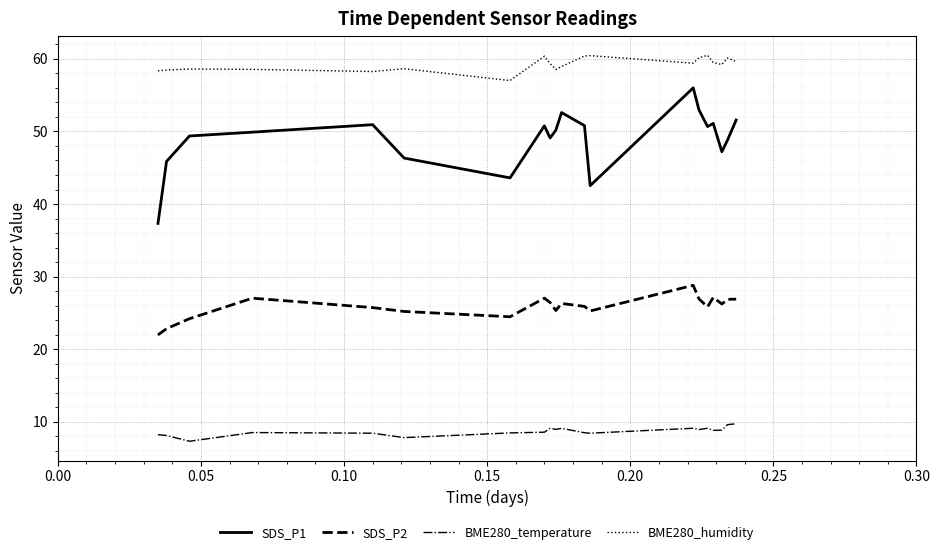

What is the minimum value shown in the chart?

7.3